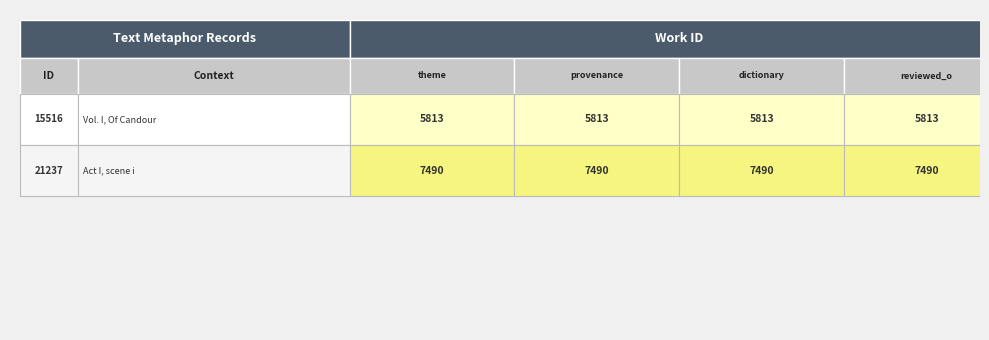

How many distinct data groups are displayed?

2